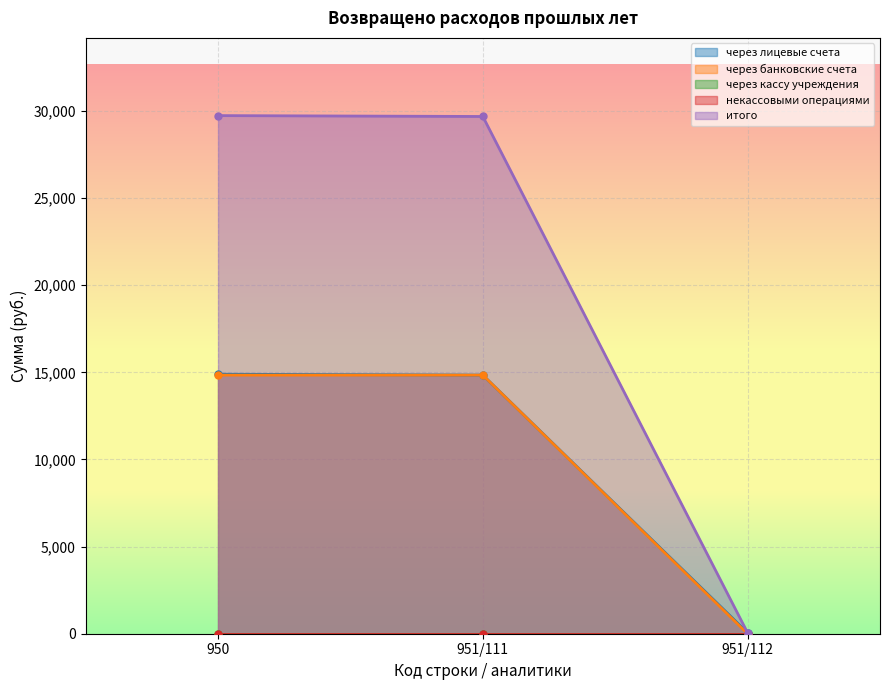

What is the sum of the через банковские счета values at 951/111 and 950?

29678.9